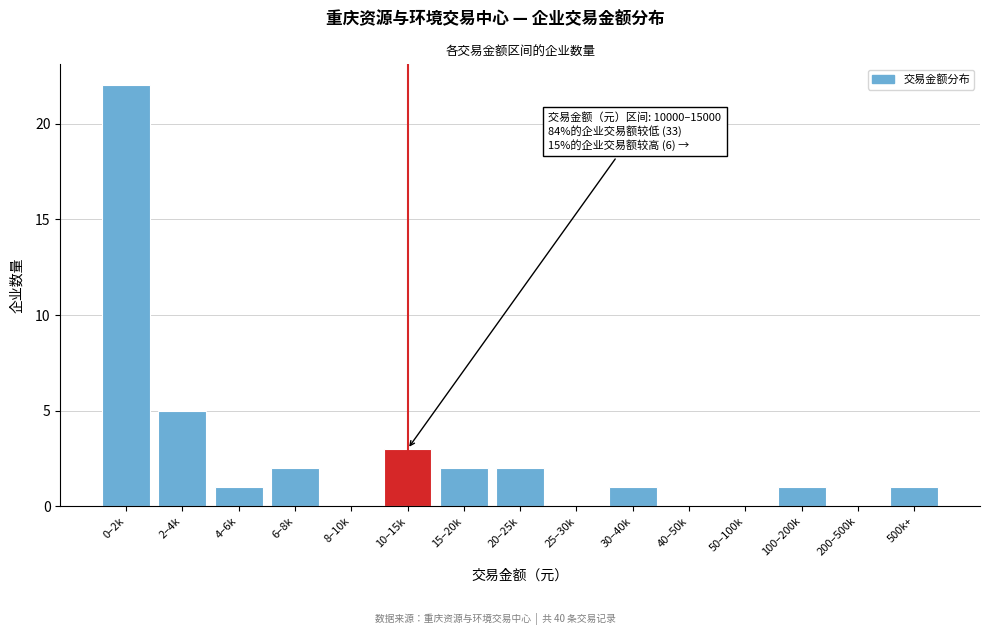

Reading left to right, transcribe all the data shown in this chart.

0–2k=22	2–4k=5	4–6k=1	6–8k=2	8–10k=0	10–15k=3	15–20k=2	20–25k=2	25–30k=0	30–40k=1	40–50k=0	50–100k=0	100–200k=1	200–500k=0	500k+=1